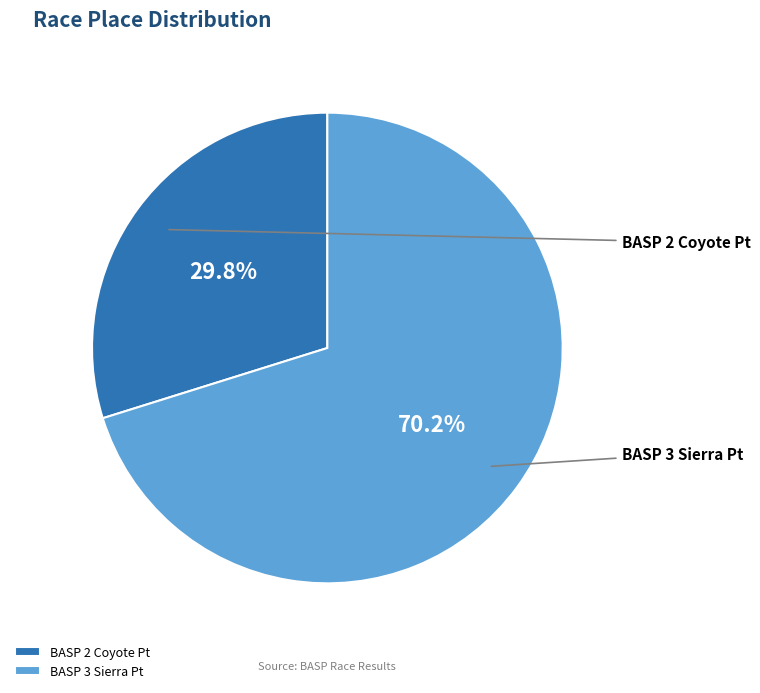

Count the number of slices in the pie.

2